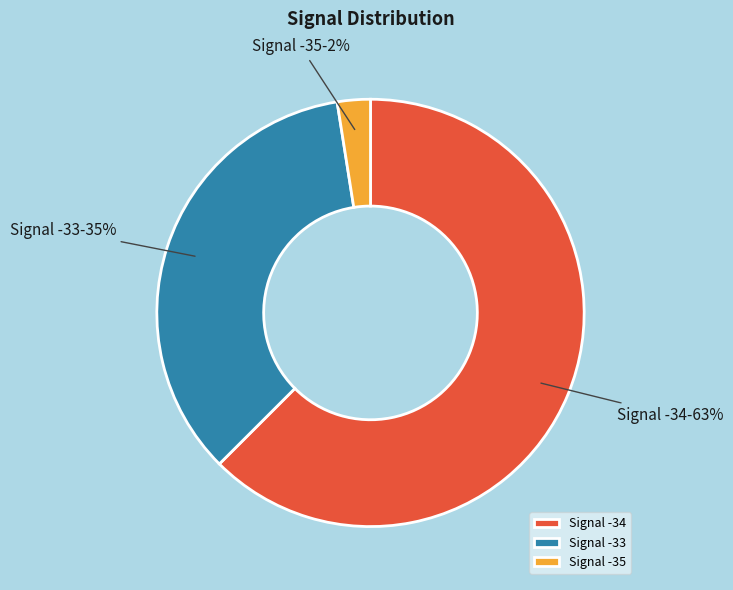

Is it true that Signal -34 is 63% of the pie?

True